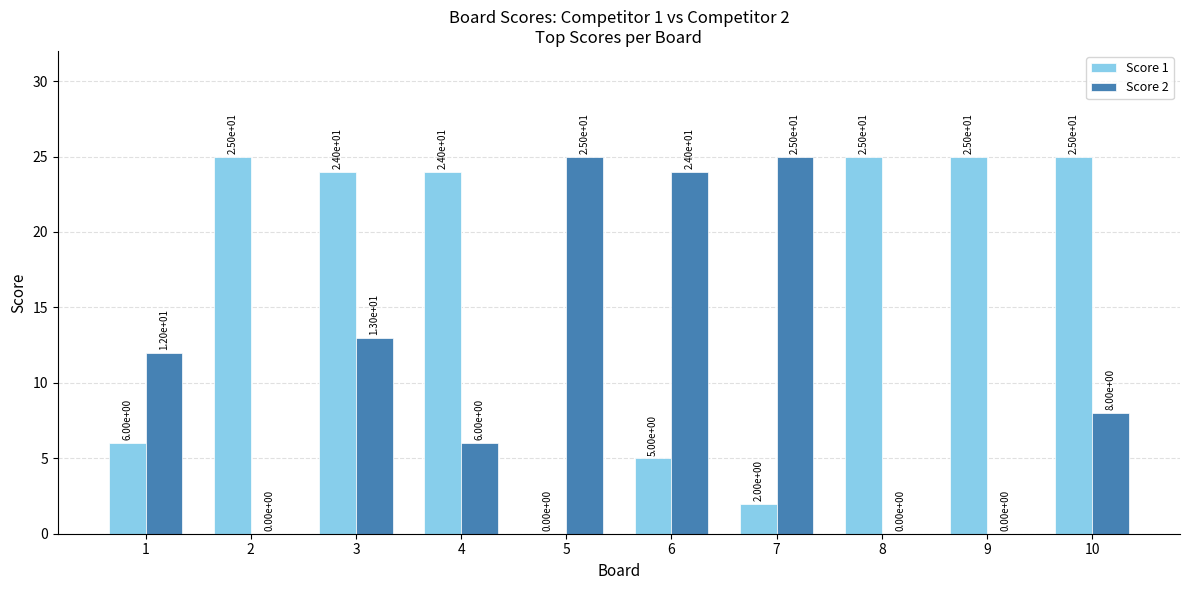

What is the highest value of the Score 2 series?

25